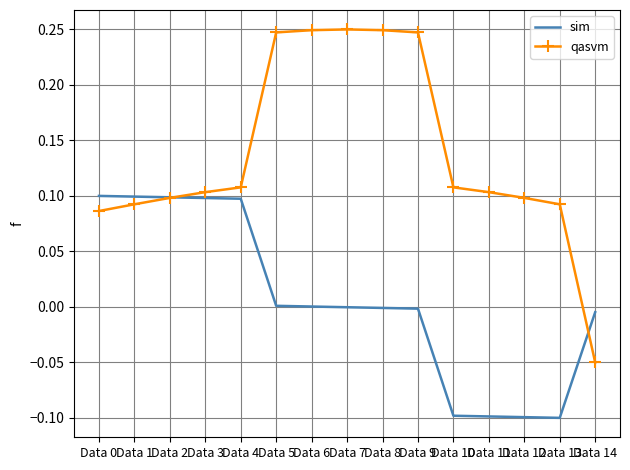

At Data 5, list the series in order from smallest to largest.

sim, qasvm